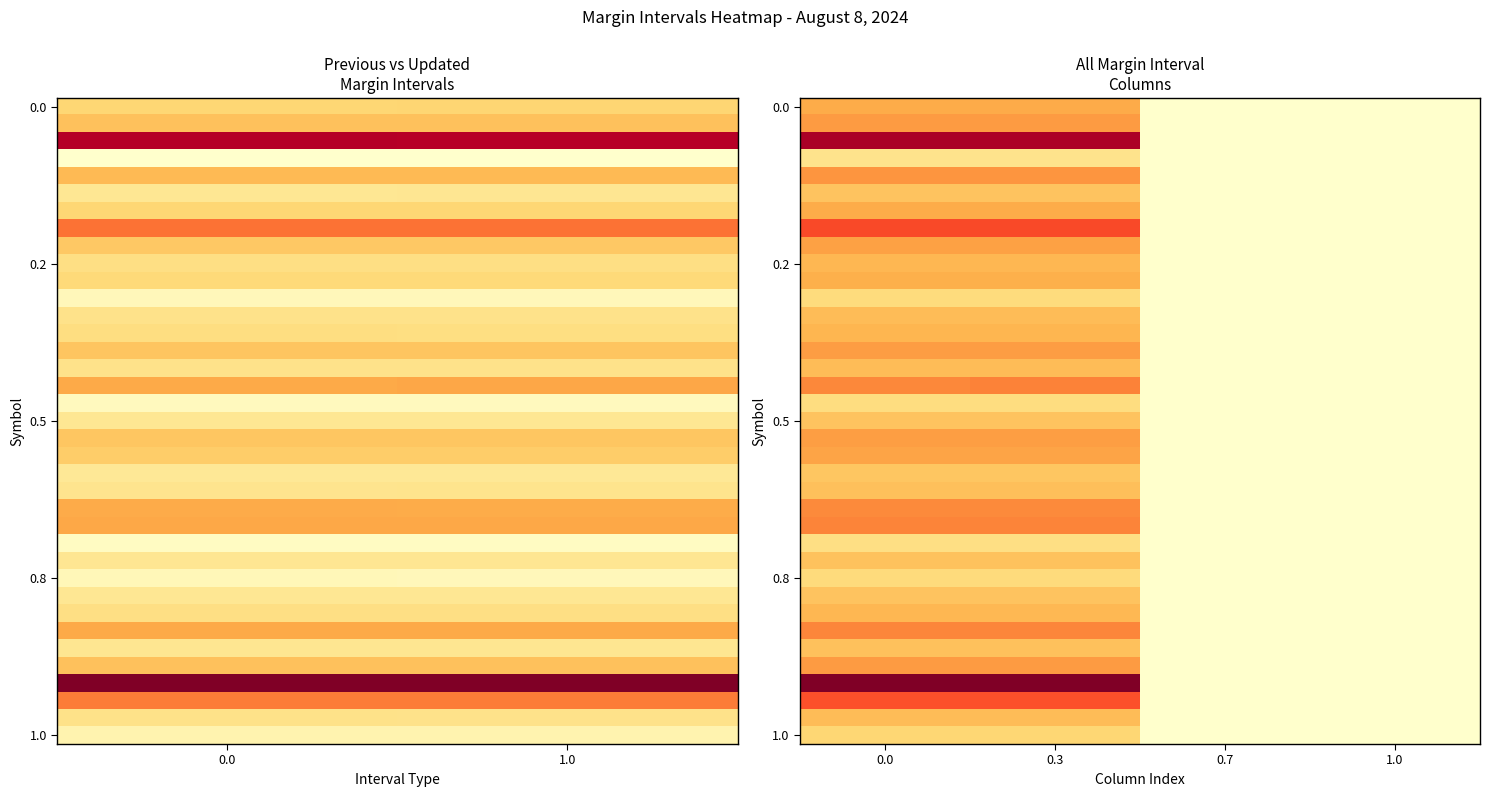

Which category has the highest value across all series?

0.3